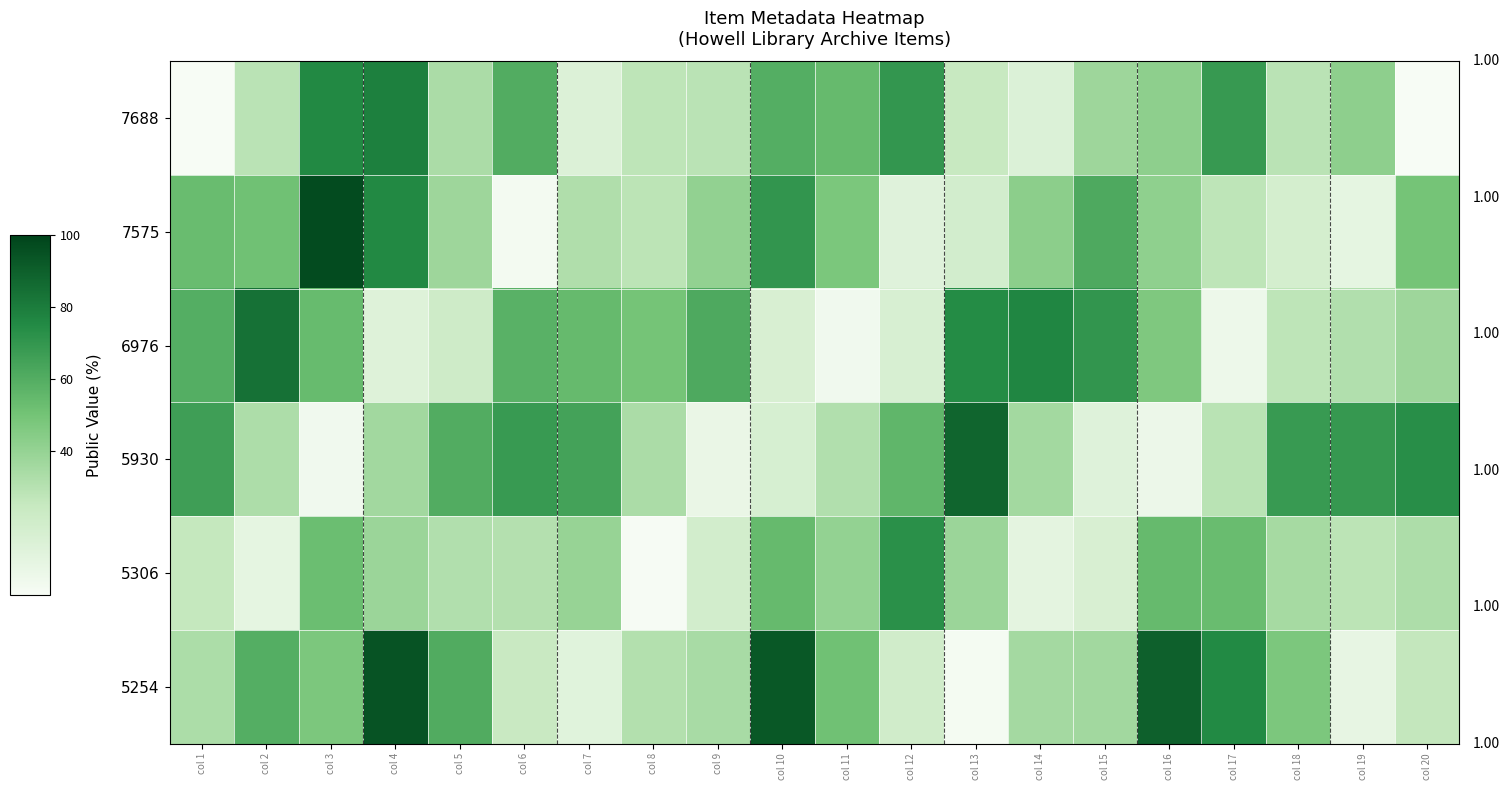

At which category is the sum across all series the highest?

col 4